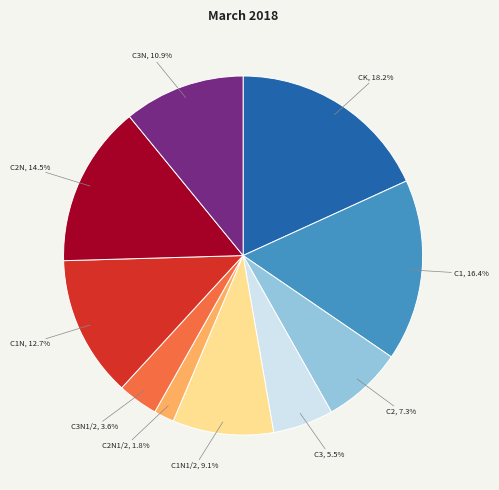

To the nearest percent, what portion does C1N1/2 represent?

9%